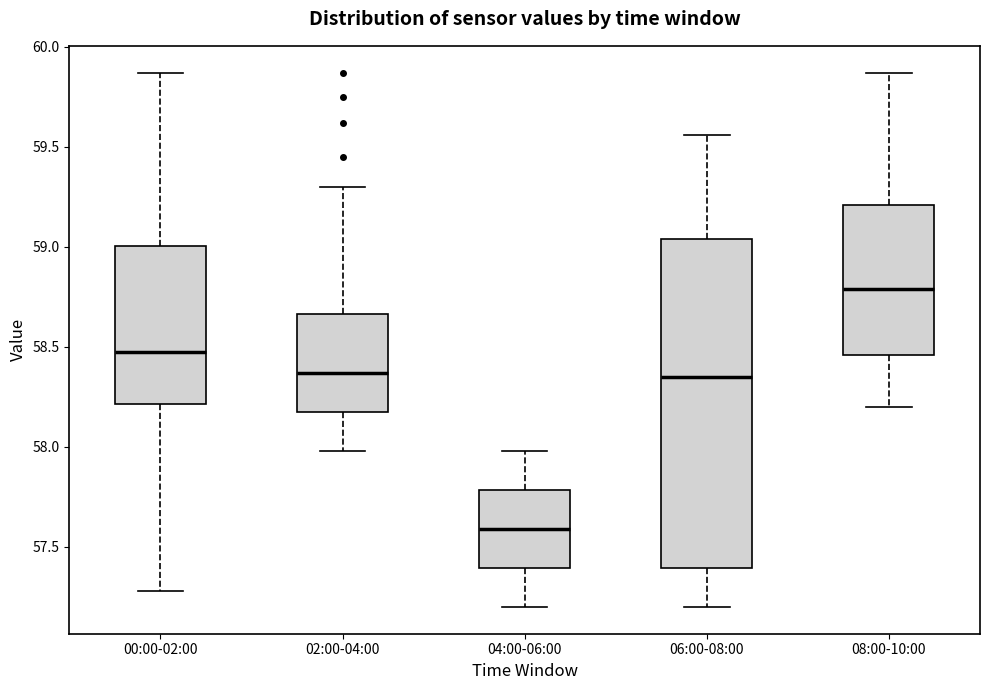

Which box is the tallest, from its lower edge to its upper edge?

06:00-08:00